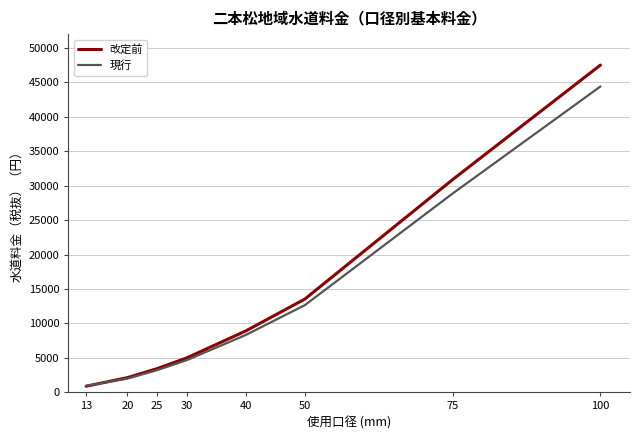

What is the difference between the maximum and minimum values in the 改定前 series?

46628